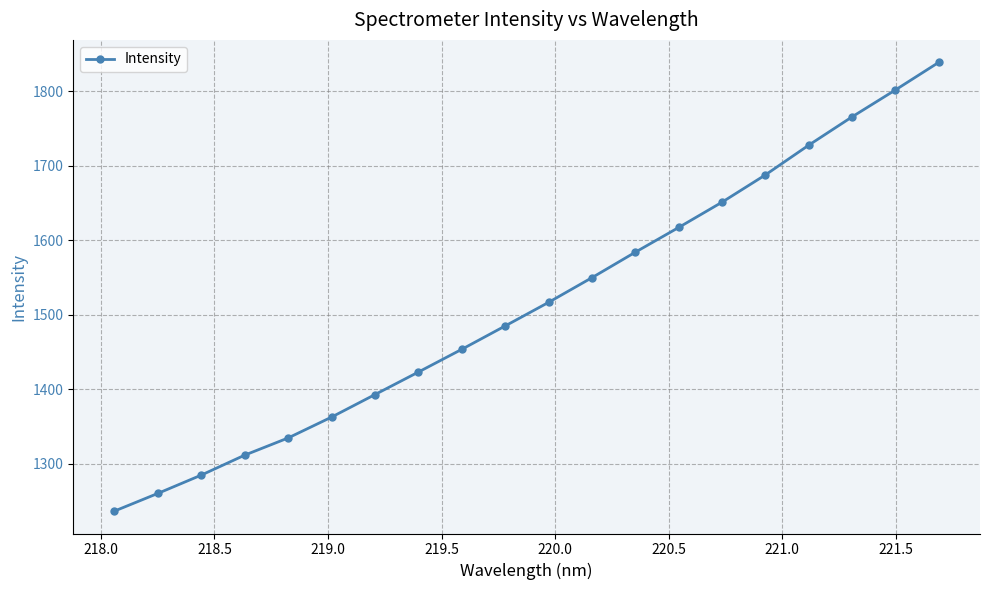

What is the value of the 17th point from the left?

1727.3